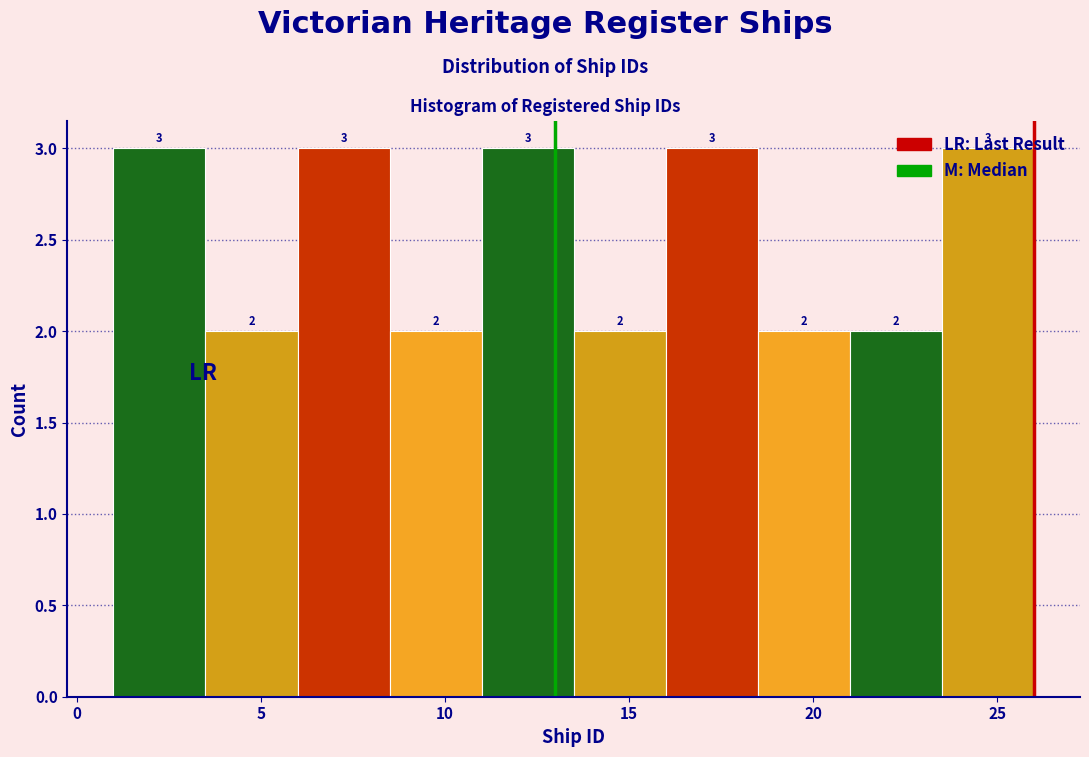

Reading left to right, transcribe this chart: for each bar, give the range it covers on the x-axis and its height.

1.0 to 3.5: 3
3.5 to 6.0: 2
6.0 to 8.5: 3
8.5 to 11.0: 2
11.0 to 13.5: 3
13.5 to 16.0: 2
16.0 to 18.5: 3
18.5 to 21.0: 2
21.0 to 23.5: 2
23.5 to 26.0: 3